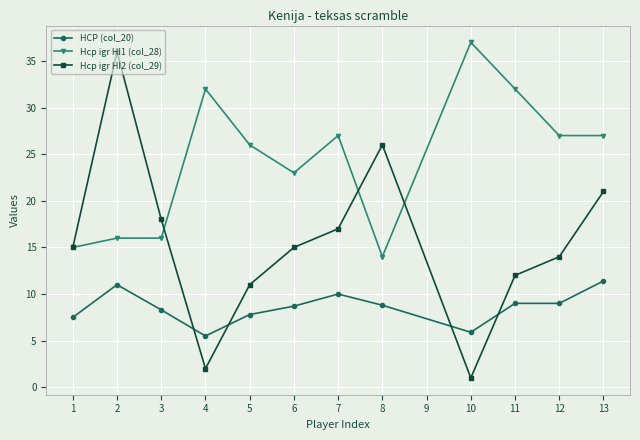

The HCP (col_20) series shows 5.5 at 4. True or false?

True